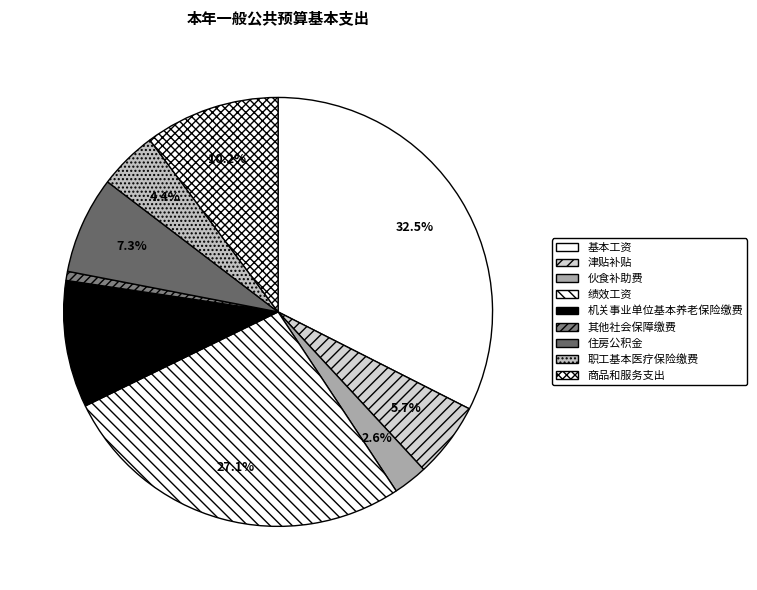

Is there any slice that represents more than half of the pie?

No